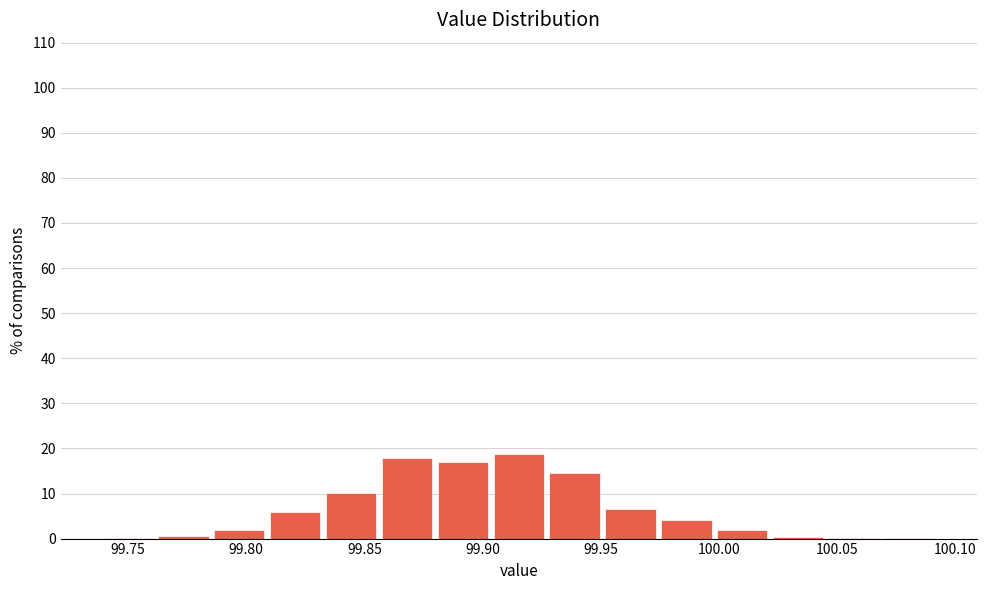

Reading left to right, transcribe this chart: for each bar, give the range it covers on the x-axis and its height. Neither the bar edges nor the heights are printed on the chart, so give them approximately, as read against the axes.

99.740 to 99.760: under 1
99.760 to 99.785: under 1
99.785 to 99.810: 2
99.810 to 99.835: 6
99.835 to 99.855: 10
99.855 to 99.880: 18
99.880 to 99.905: 17
99.905 to 99.925: 19
99.925 to 99.950: 15
99.950 to 99.975: 7
99.975 to 100.000: 4
100.000 to 100.020: 2
100.020 to 100.045: under 1
100.045 to 100.070: under 1
100.070 to 100.095: under 1